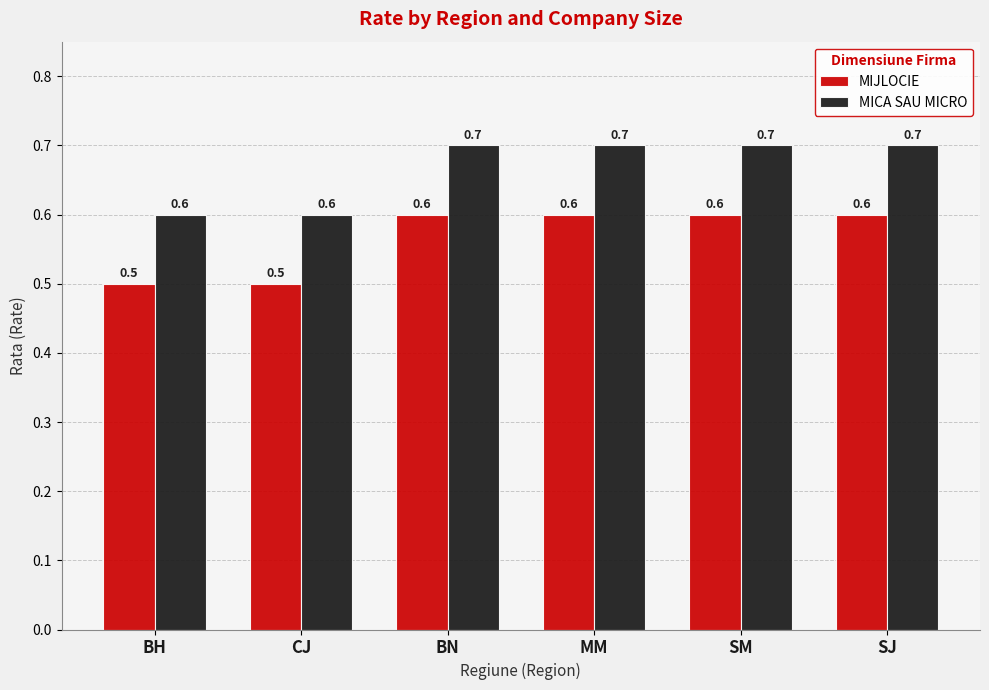

The value of MICA SAU MICRO at SM is 0.7. True or false?

True